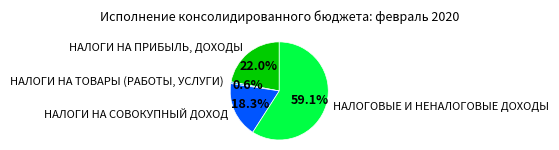

Rank the categories by value from lowest to highest.

НАЛОГИ НА ТОВАРЫ (РАБОТЫ, УСЛУГИ), НАЛОГИ НА СОВОКУПНЫЙ ДОХОД, НАЛОГИ НА ПРИБЫЛЬ, ДОХОДЫ, НАЛОГОВЫЕ И НЕНАЛОГОВЫЕ ДОХОДЫ